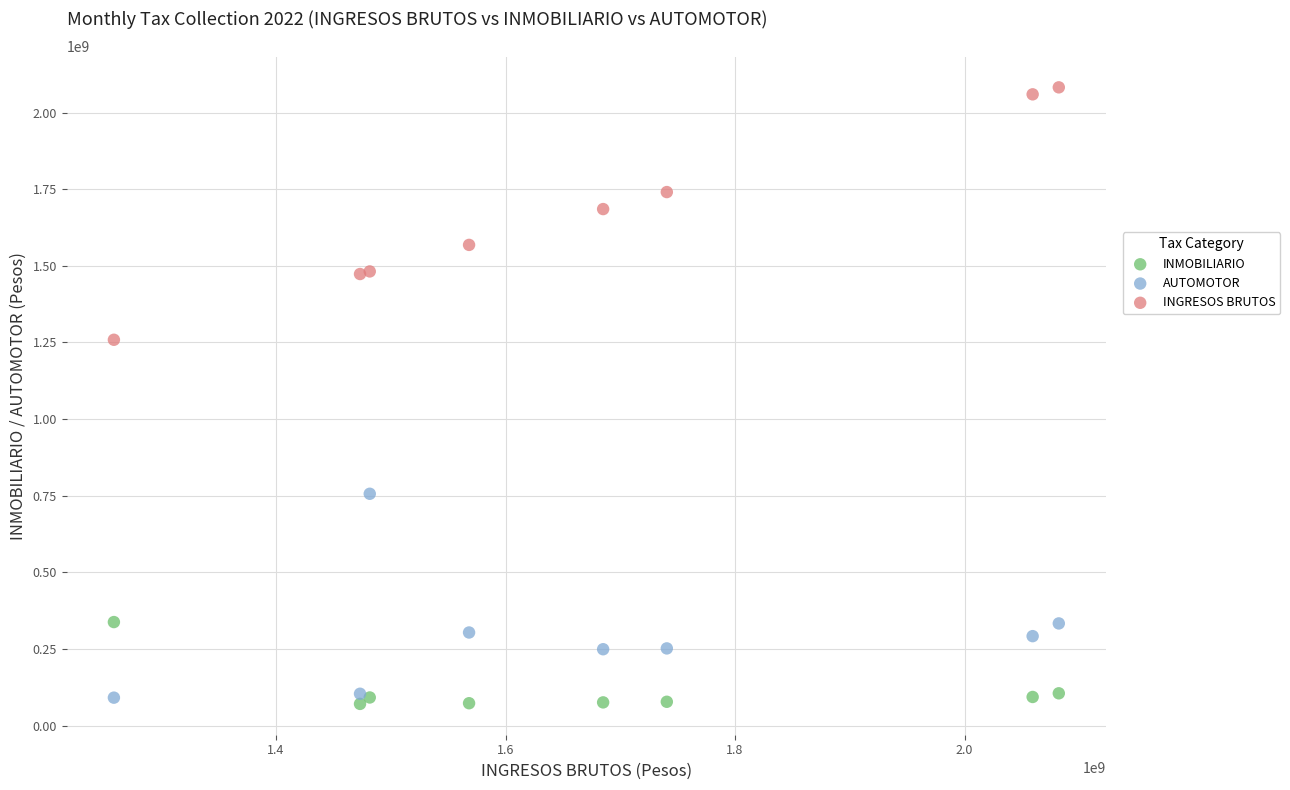

Which series has the largest Y range (max minus min)?

INGRESOS BRUTOS